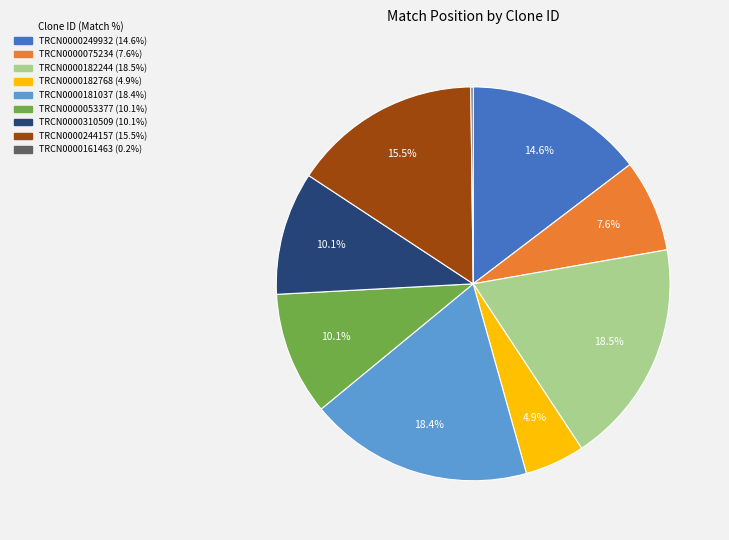

Is it true that TRCN0000182244 is 30% of the pie?

False